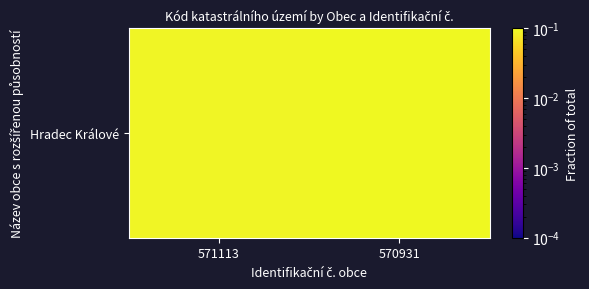

How many values are between 0 and 1?

2